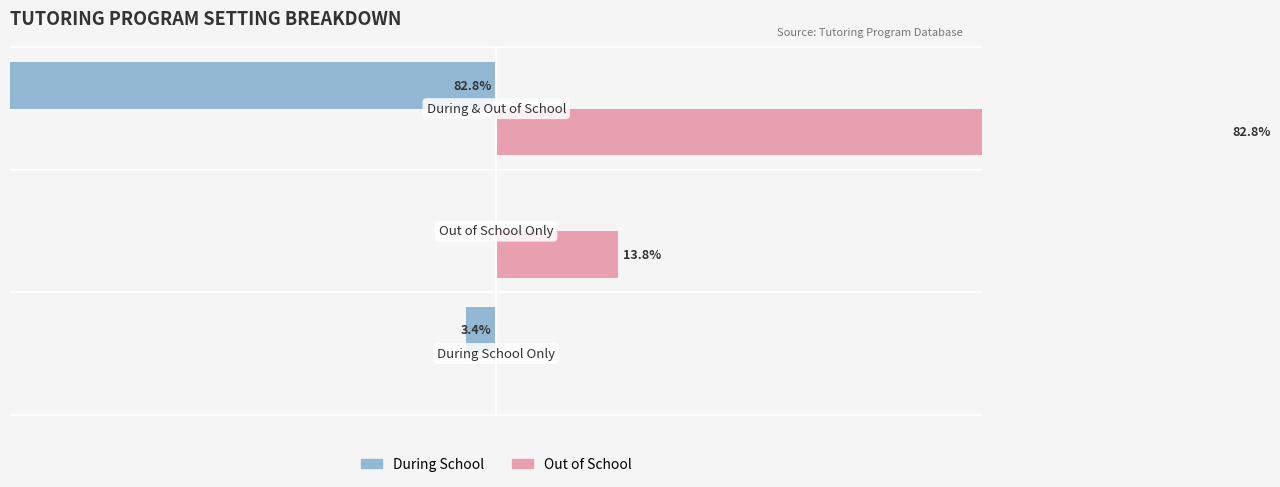

How many negative values does the During School series have?

2